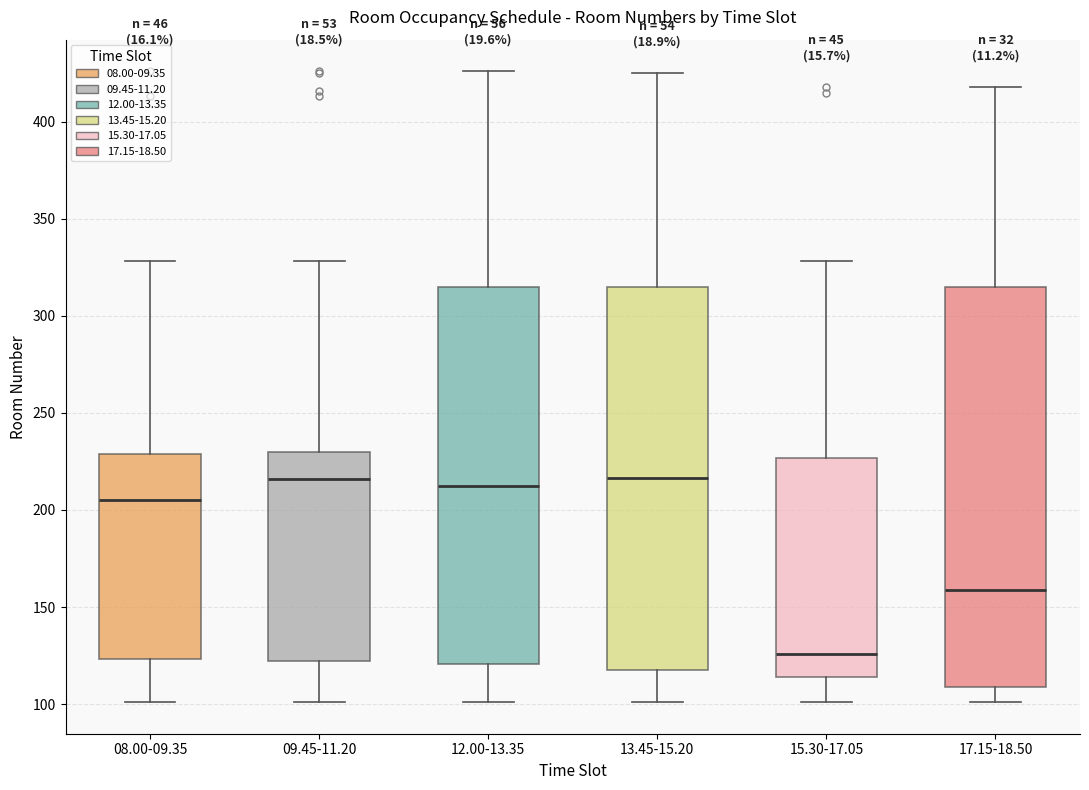

Reading left to right, read every box against the y-axis: the position of its median line, the range the box covers, and the ends of its whiskers. The values are not printed on the chart, so give them approximately, as read against the axis.

08.00-09.35: median 205, box 125 to 230, whiskers 100 to 330
09.45-11.20: median 215, box 120 to 230, whiskers 100 to 330
12.00-13.35: median 215, box 120 to 315, whiskers 100 to 425
13.45-15.20: median 215, box 120 to 315, whiskers 100 to 425
15.30-17.05: median 125, box 115 to 225, whiskers 100 to 330
17.15-18.50: median 160, box 110 to 315, whiskers 100 to 420